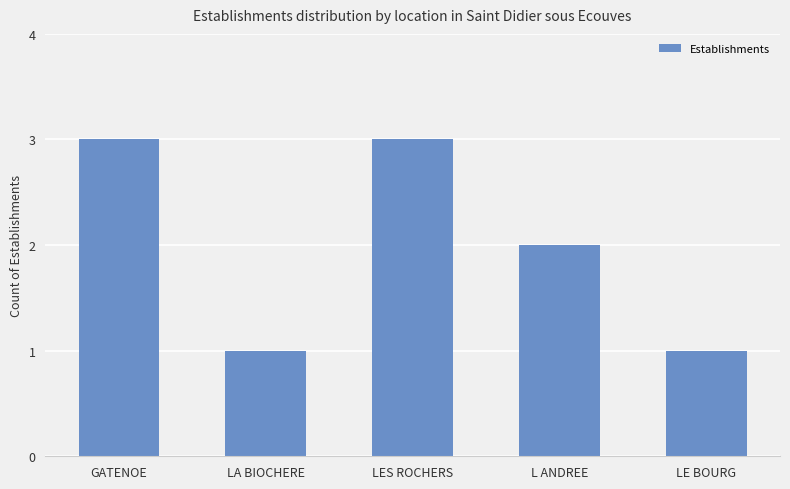

Where is the data nearest to the value 2?

L ANDREE